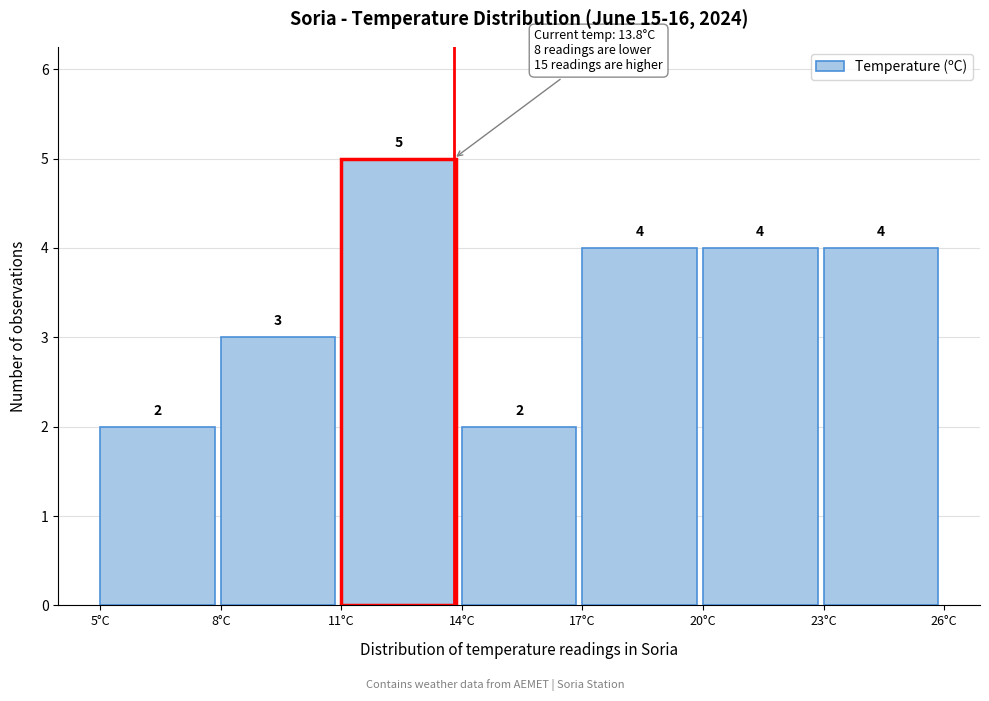

Reading left to right, transcribe this chart: for each bar, give the range it covers on the x-axis and its height.

5 to 8: 2
8 to 11: 3
11 to 14: 5
14 to 17: 2
17 to 20: 4
20 to 23: 4
23 to 26: 4